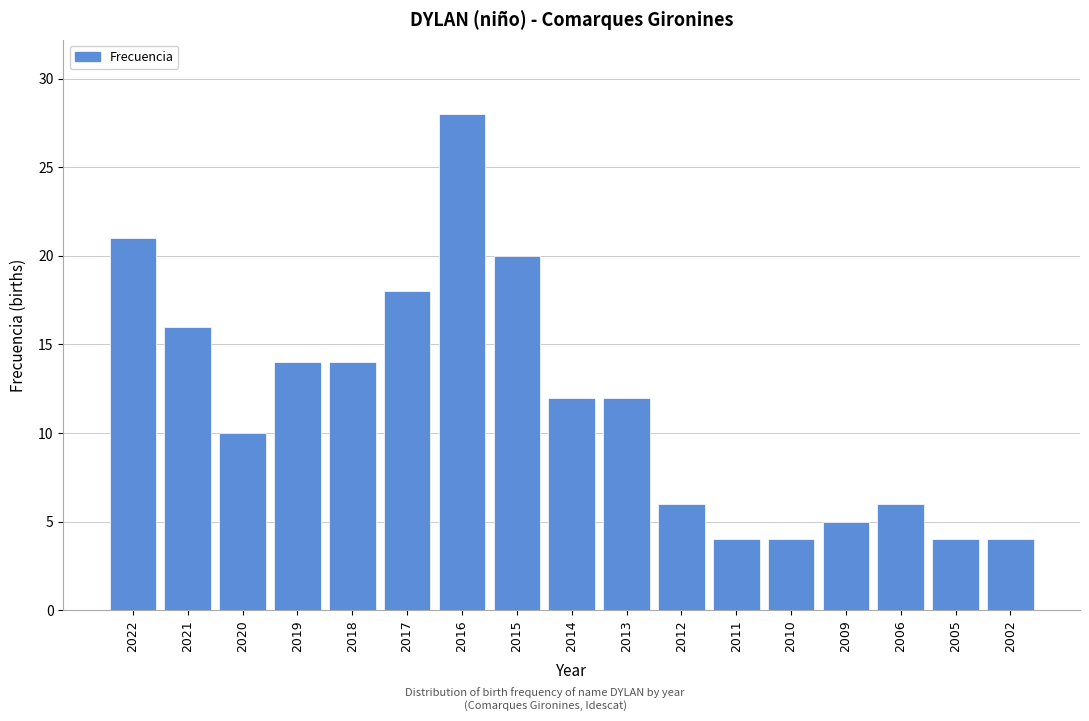

Reading left to right, transcribe all the data shown in this chart.

2022=21	2021=16	2020=10	2019=14	2018=14	2017=18	2016=28	2015=20	2014=12	2013=12	2012=6	2011=4	2010=4	2009=5	2006=6	2005=4	2002=4